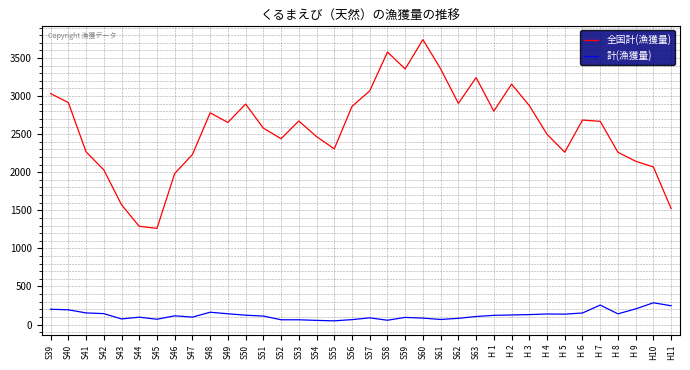

True or false: 全国計(漁獲量) has more than 2 points higher than both neighbors.

True